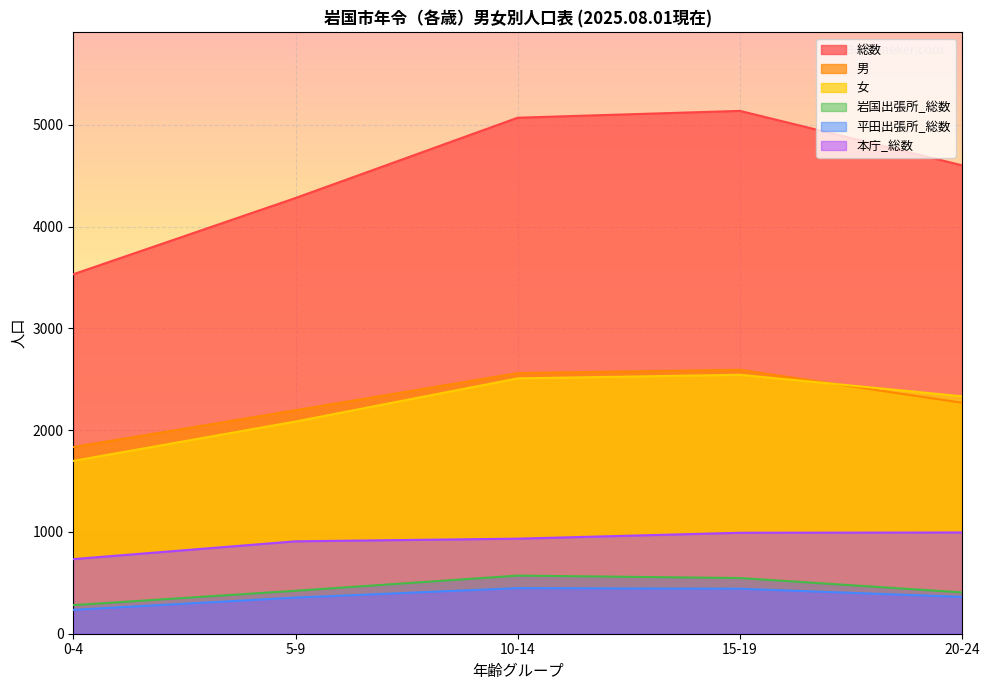

Read the 岩国出張所_総数 value at 5-9, to the nearest 5.

420